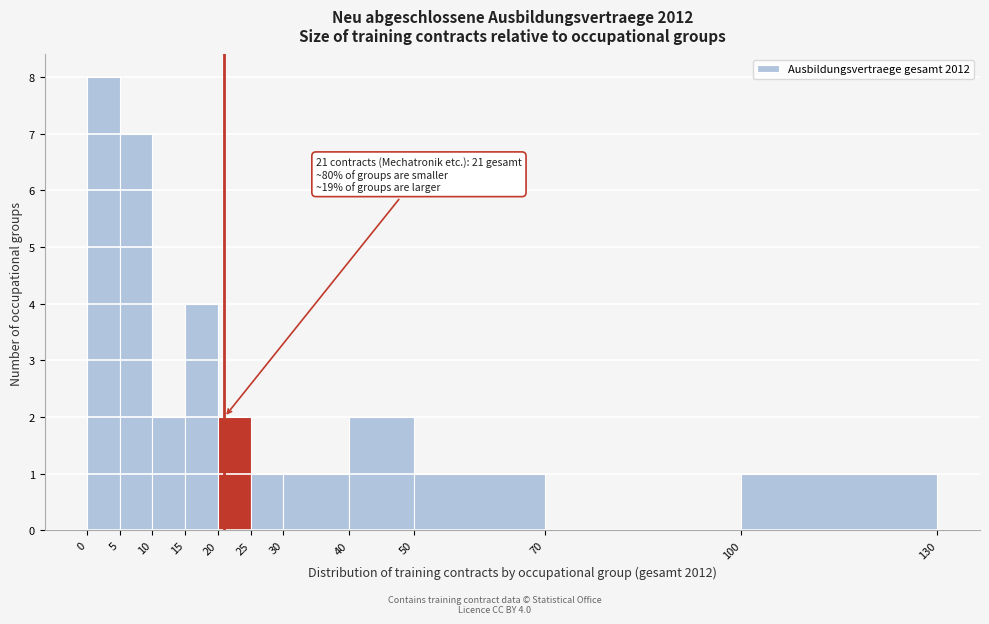

Over which range of the x-axis is the bar tallest?

0 to 5